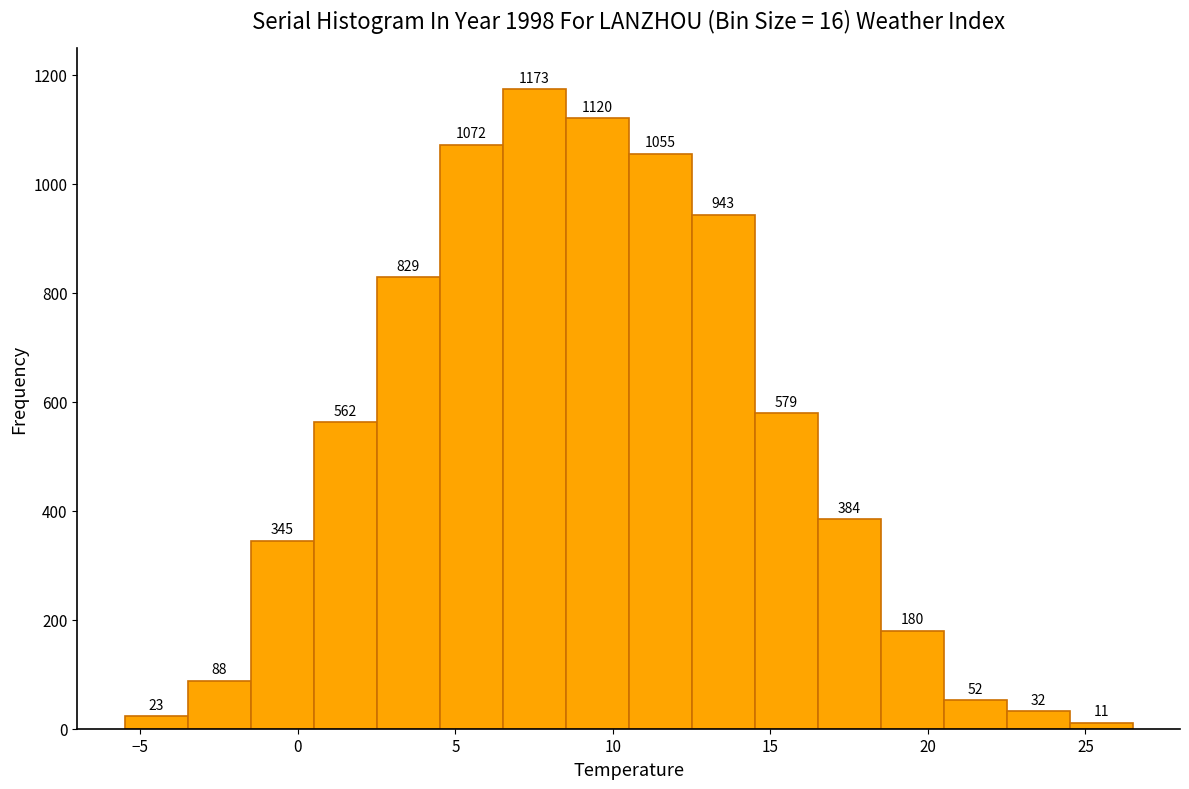

Reading left to right, list every bar in this chart as the range it spans on the x-axis followed by its height.

-5.5 to -3.5: 23
-3.5 to -1.5: 88
-1.5 to 0.5: 345
0.5 to 2.5: 562
2.5 to 4.5: 829
4.5 to 6.5: 1072
6.5 to 8.5: 1173
8.5 to 10.5: 1120
10.5 to 12.5: 1055
12.5 to 14.5: 943
14.5 to 16.5: 579
16.5 to 18.5: 384
18.5 to 20.5: 180
20.5 to 22.5: 52
22.5 to 24.5: 32
24.5 to 26.5: 11